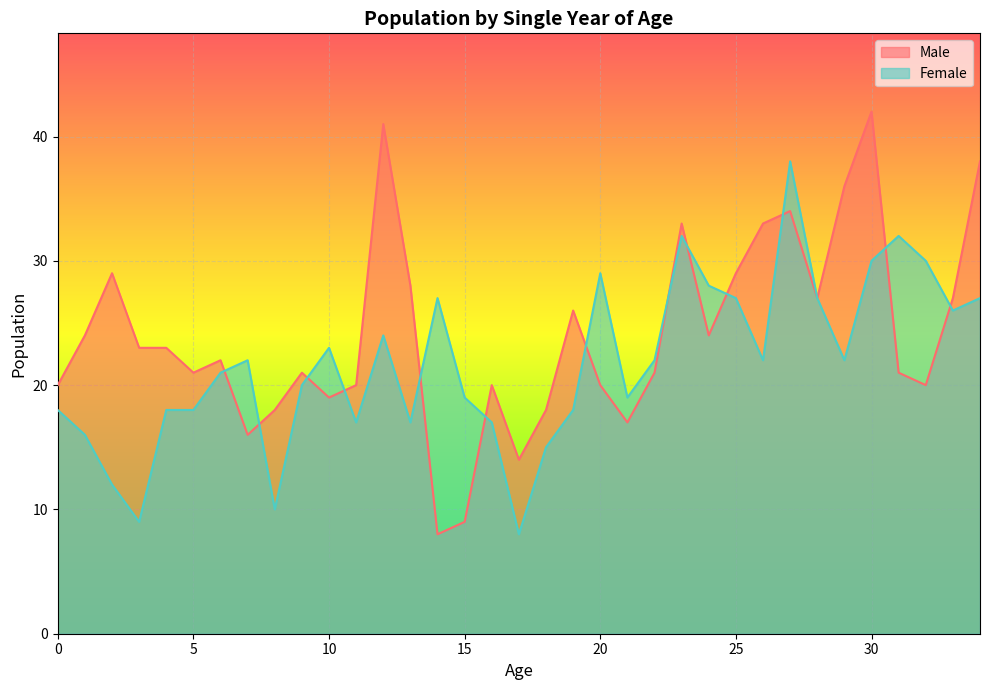

Is the value of Female at 19 greater than the value of Male at 14?

Yes